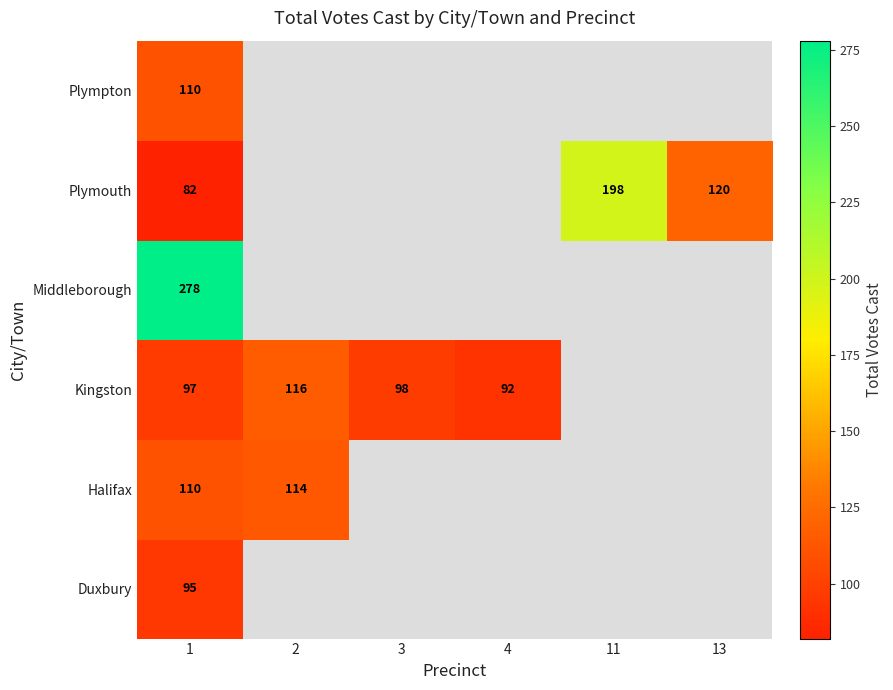

What is the difference between the Kingston values at 3 and 4?

6